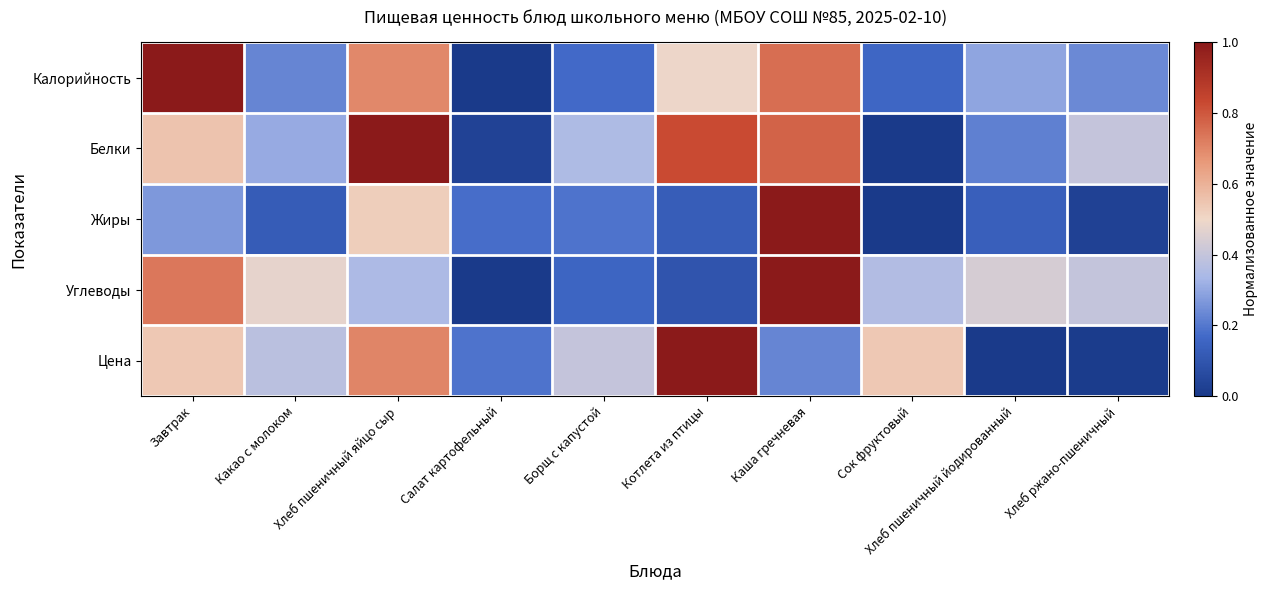

Between Хлеб пшеничный яйцо сыр and Котлета из птицы, which series saw the biggest shift?

Жиры